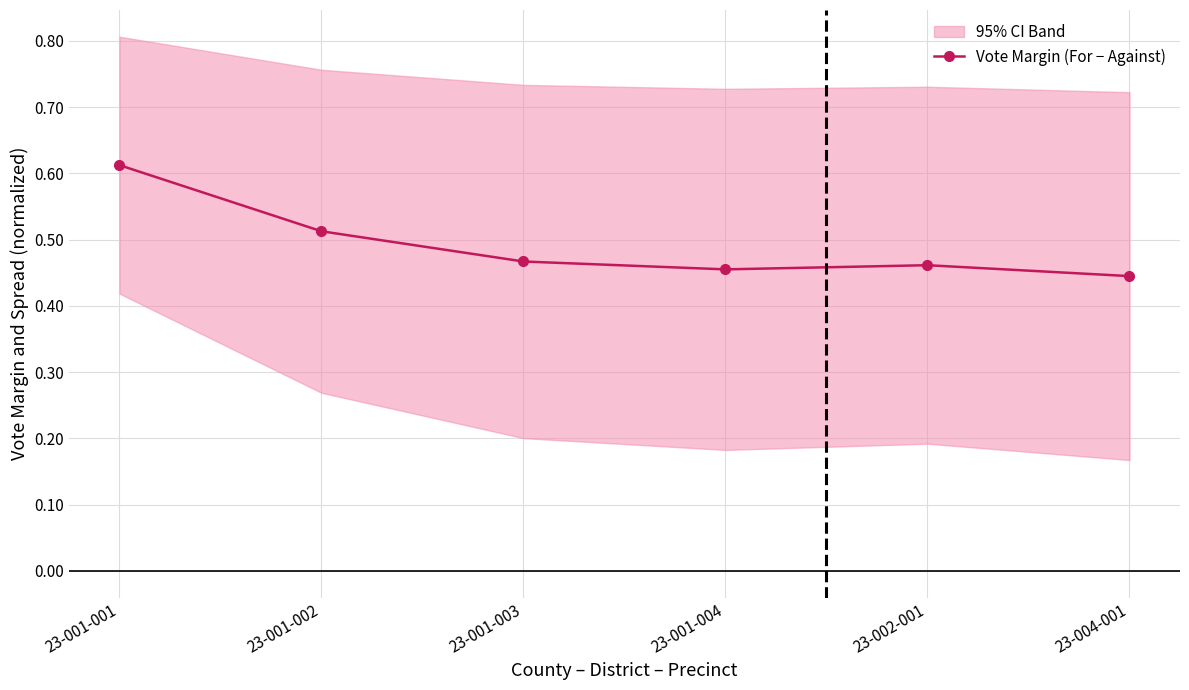

Does the chart display data point markers on the line(s)?

Yes